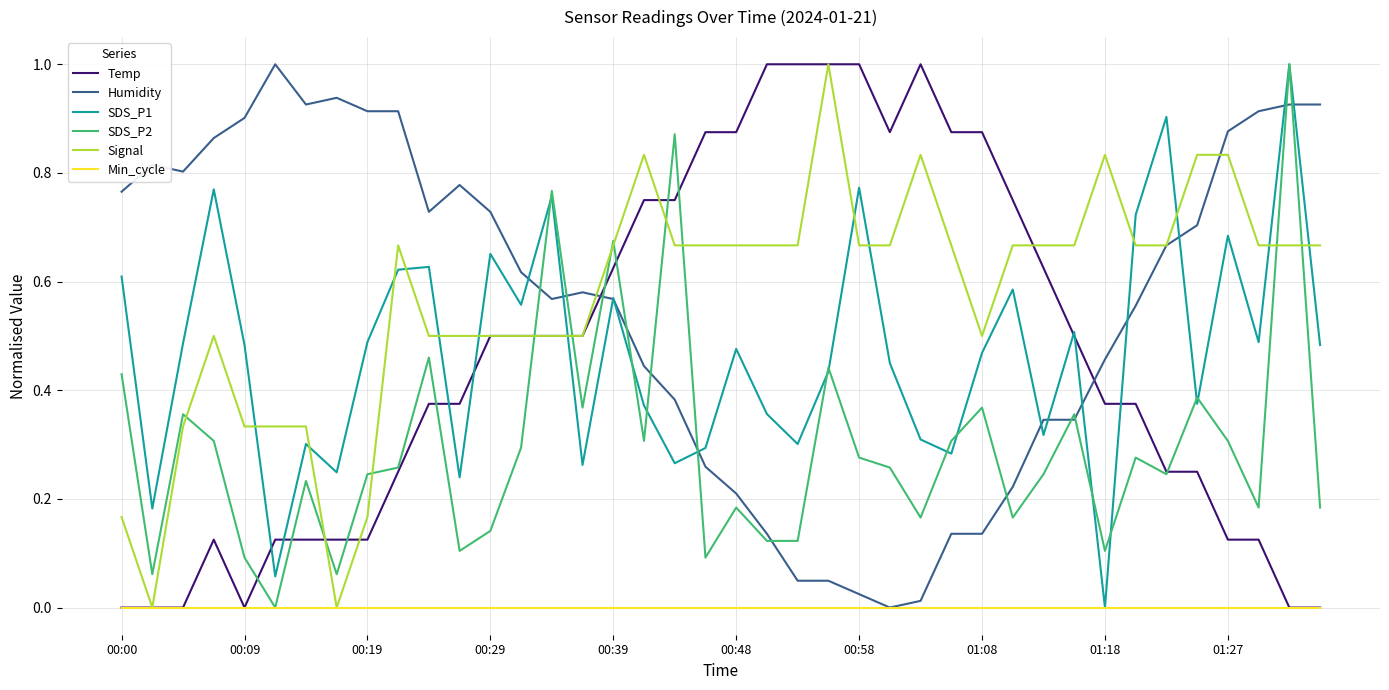

True or false: SDS_P1 and Signal intersect in this chart.

True